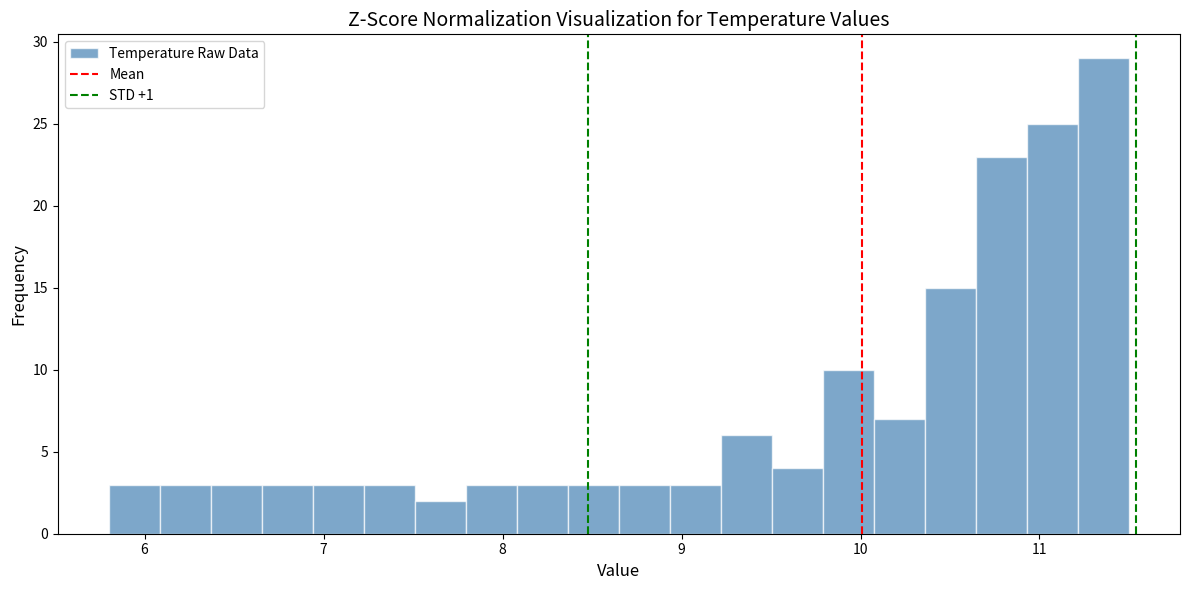

Around what value on the x-axis is the tallest bar? Give the approximate position of its centre, as read against the axis.

11.4